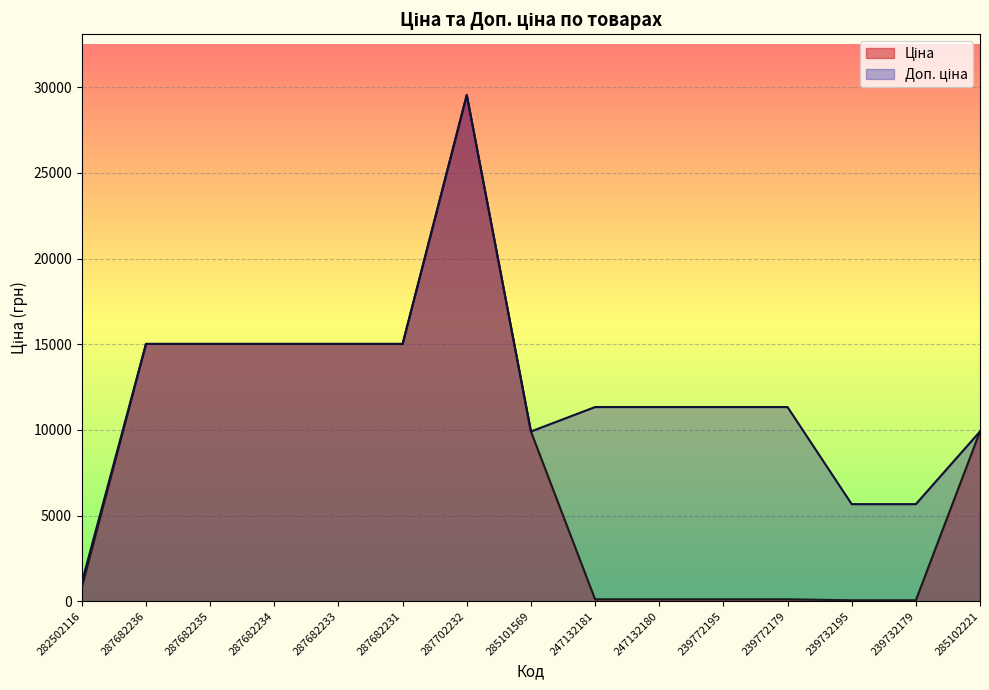

The value of Ціна at 282502116 is 813.0. True or false?

True